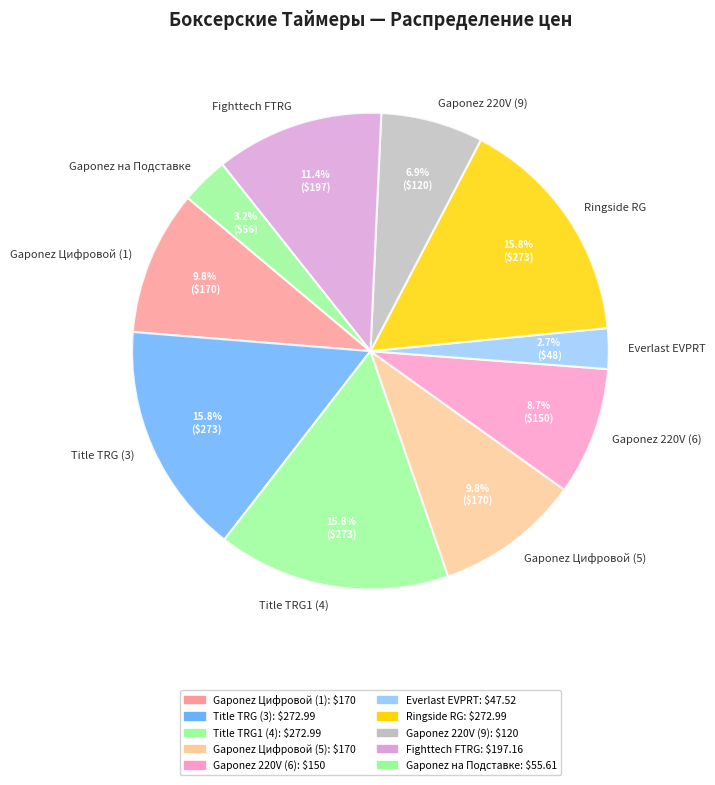

Is there any slice that represents more than half of the pie?

No